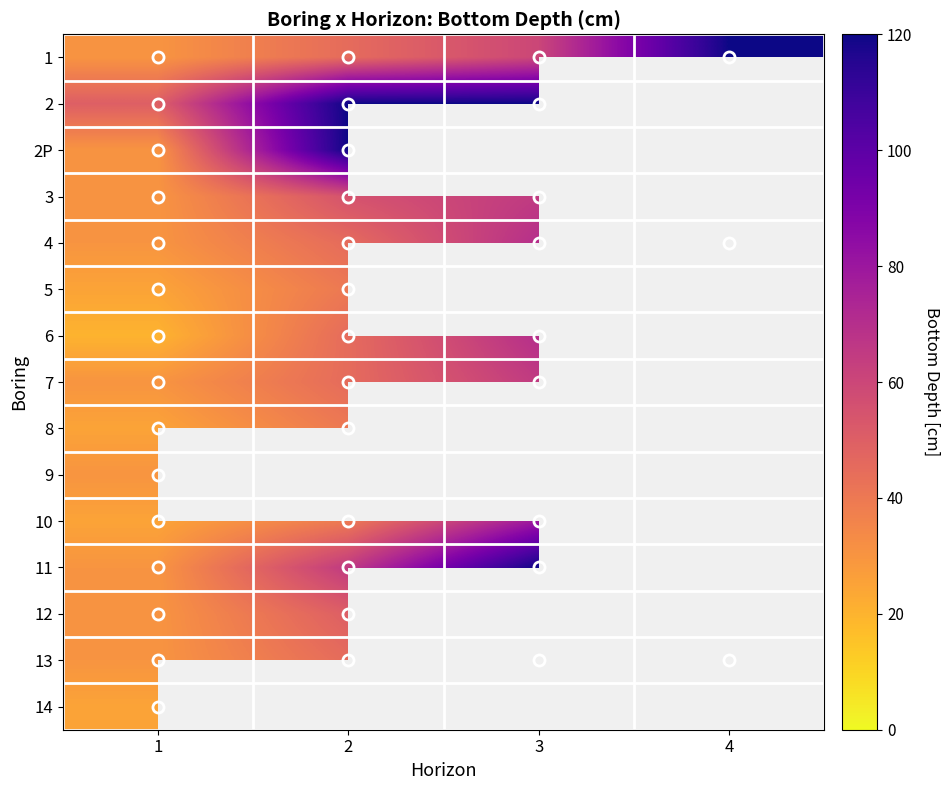

What is the difference between the maximum and minimum values in the 7 series?

35.0